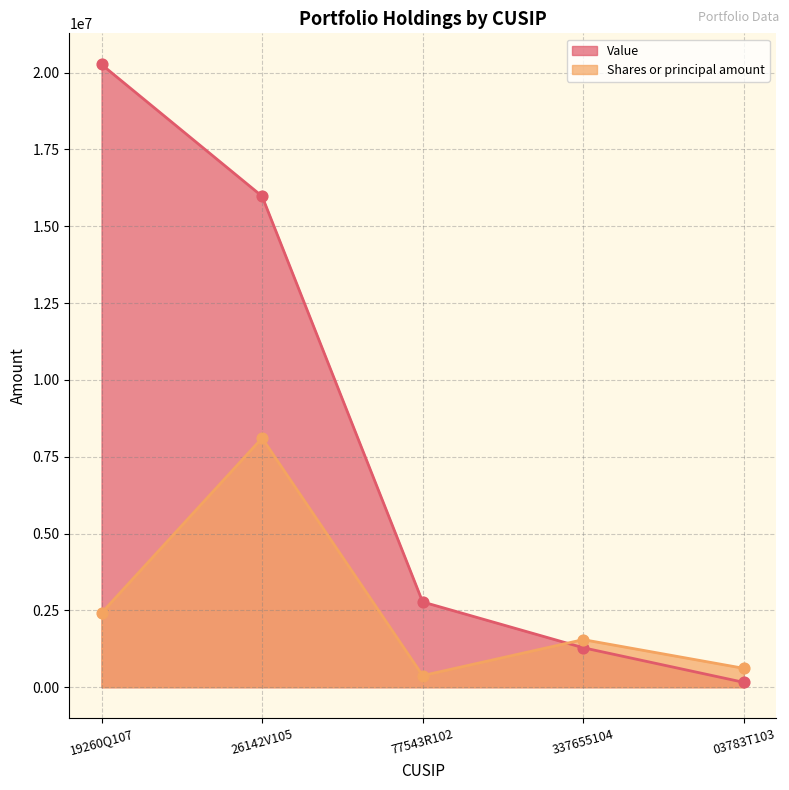

Which series has the largest total across all categories?

Value